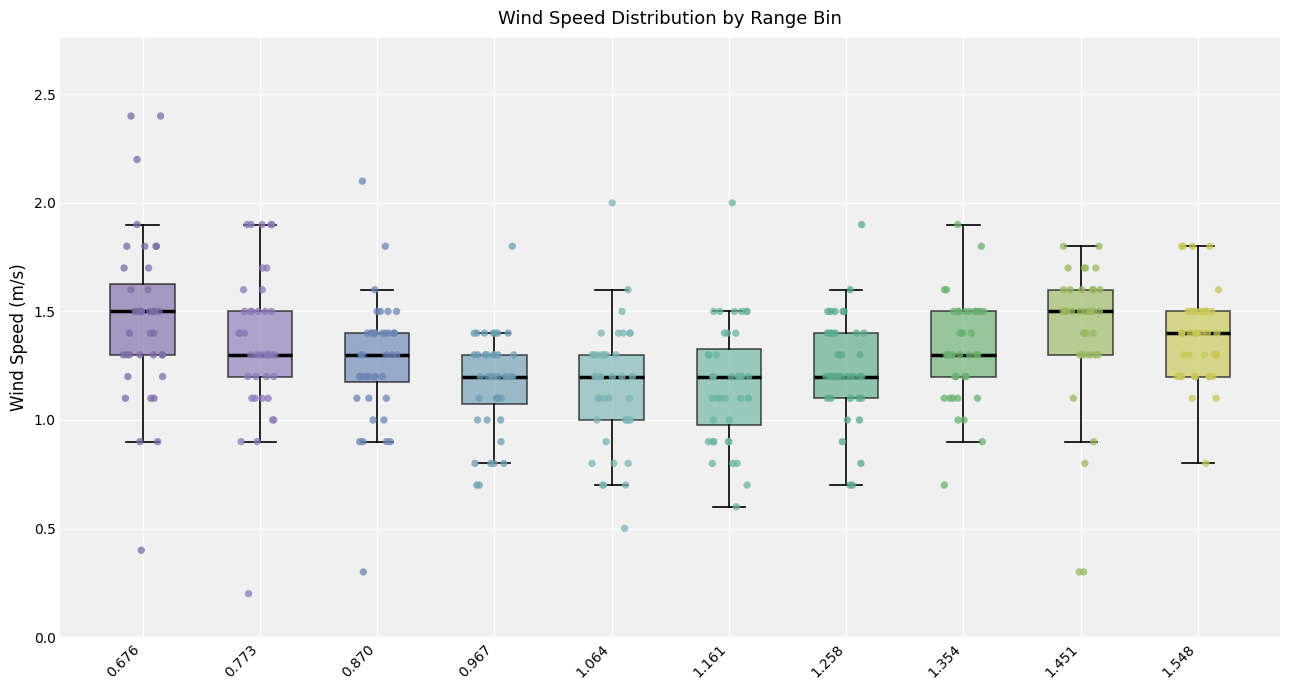

Where does the median line of the box at x = 0.967 sit on the y-axis? The values are not printed on the chart, so give them approximately, as read against the axis.

1.20